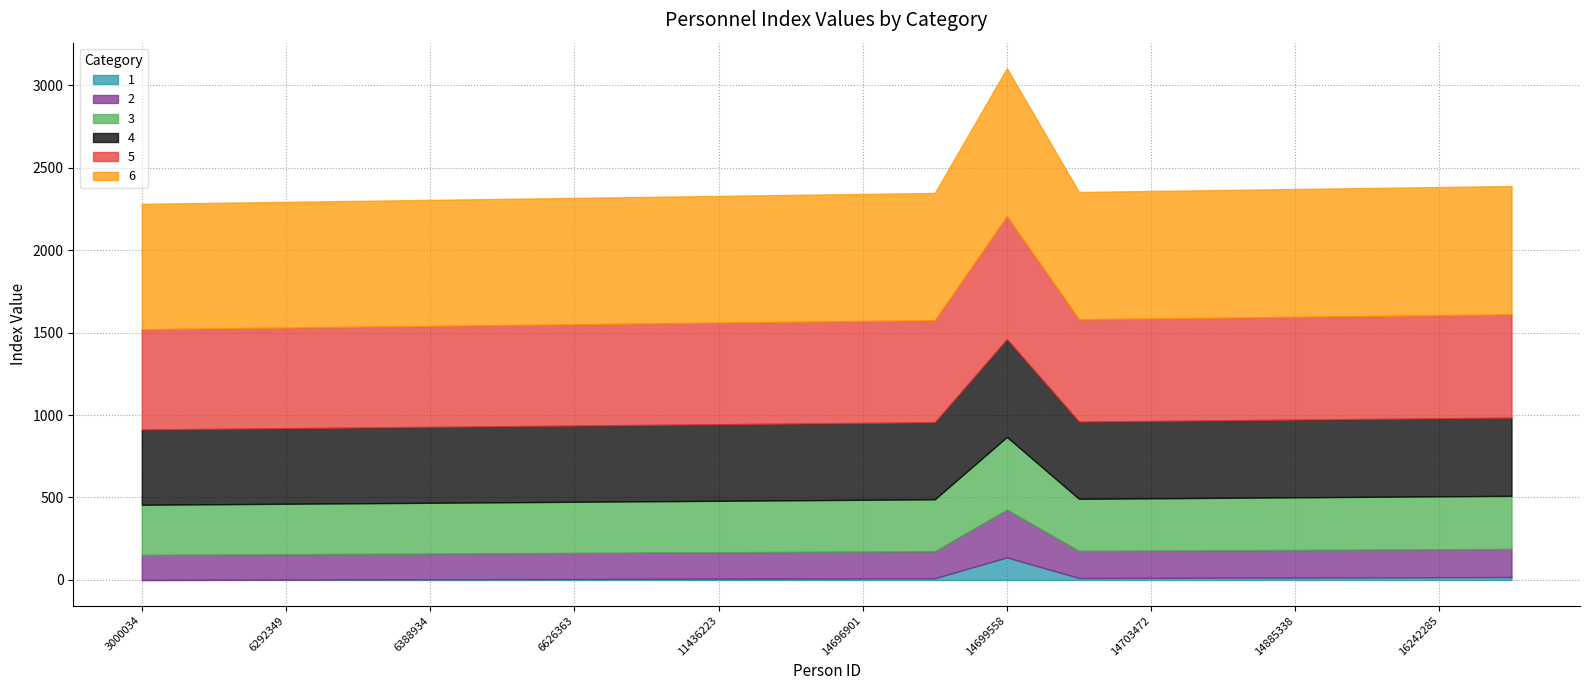

Is it true that 4 equals 624 at 6626363?

False